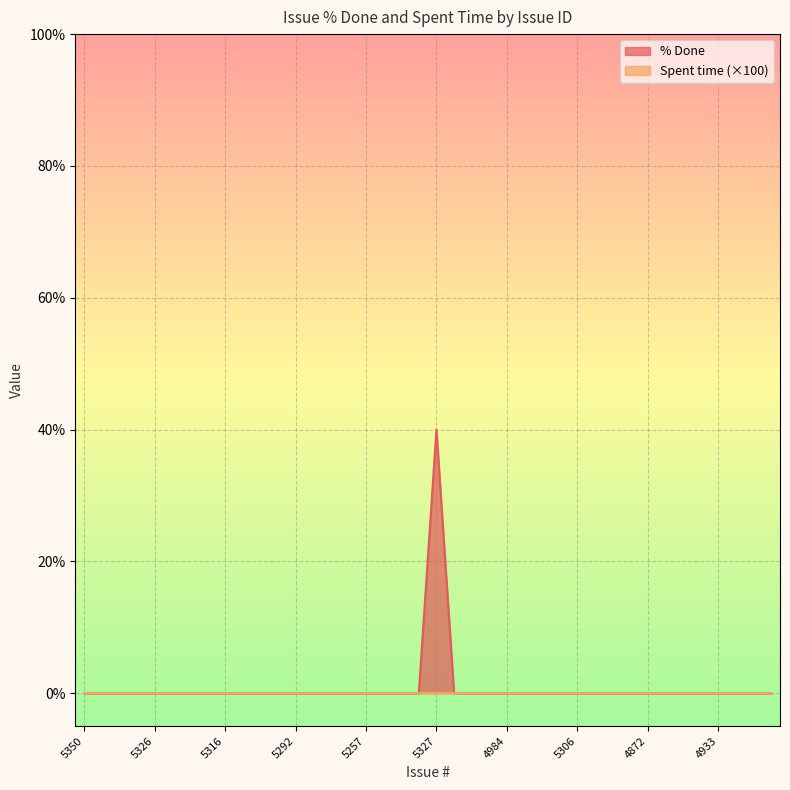

List the labels in order of value, largest first.

5327, 5350, 5349, 5345, 5331, 5326, 5321, 5318, 5317, 5316, 5312, 5303, 5301, 5292, 5291, 5259, 5258, 5257, 5256, 5255, 5236, 5235, 5328, 5260, 4984, 4972, 4967, 5315, 5306, 5340, 5339, 4873, 4872, 4868, 4866, 4943, 4933, 4932, 4931, 4926